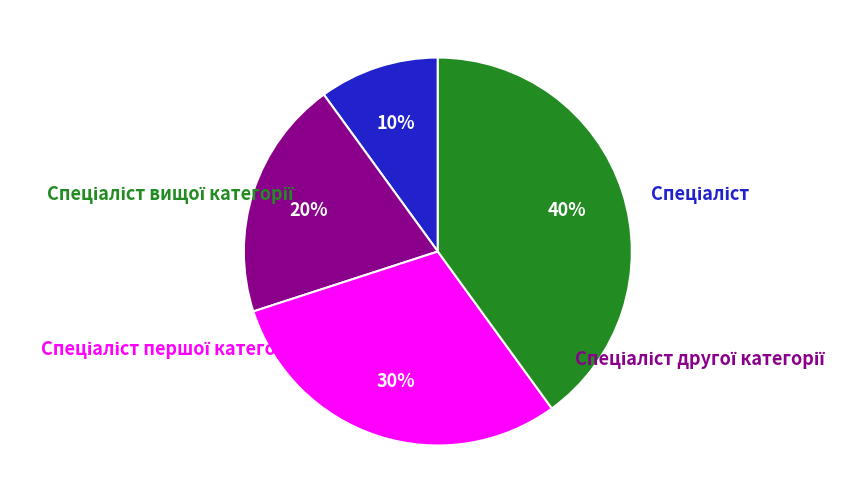

To the nearest percent, what is the combined percentage of Спеціаліст and Спеціаліст другої категорії?

30%